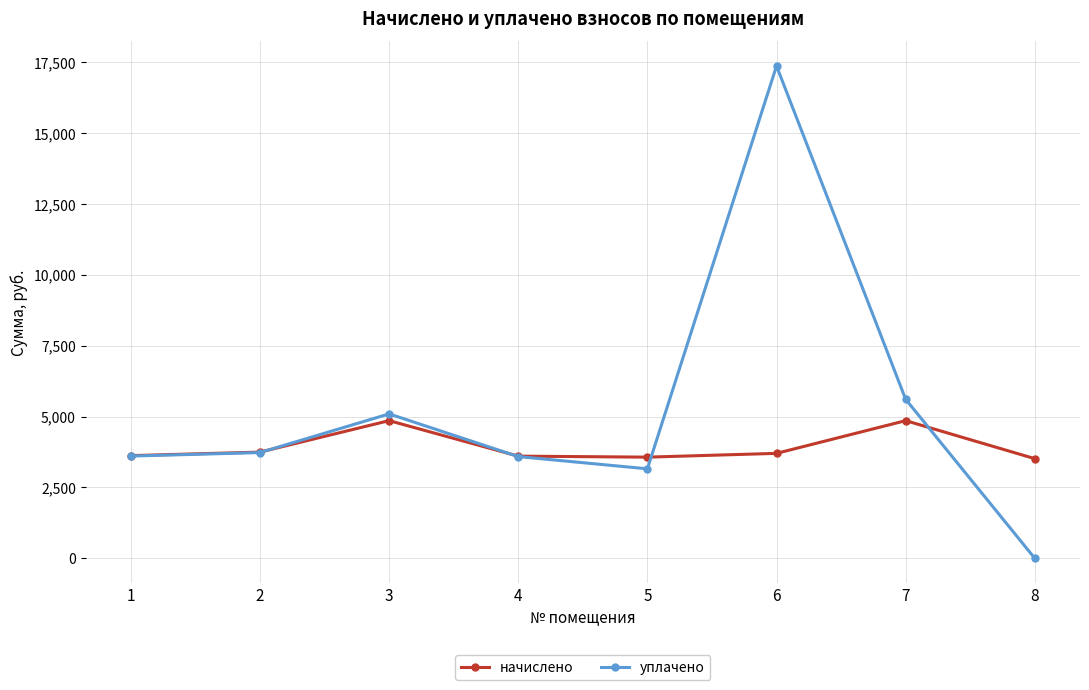

What is the value of the уплачено point at the 5th from the left?

3158.9